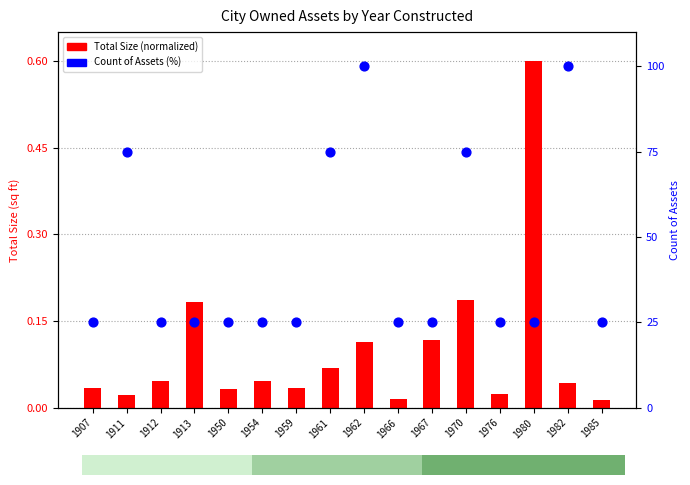

What is the total value across all series at 1911?

75.0